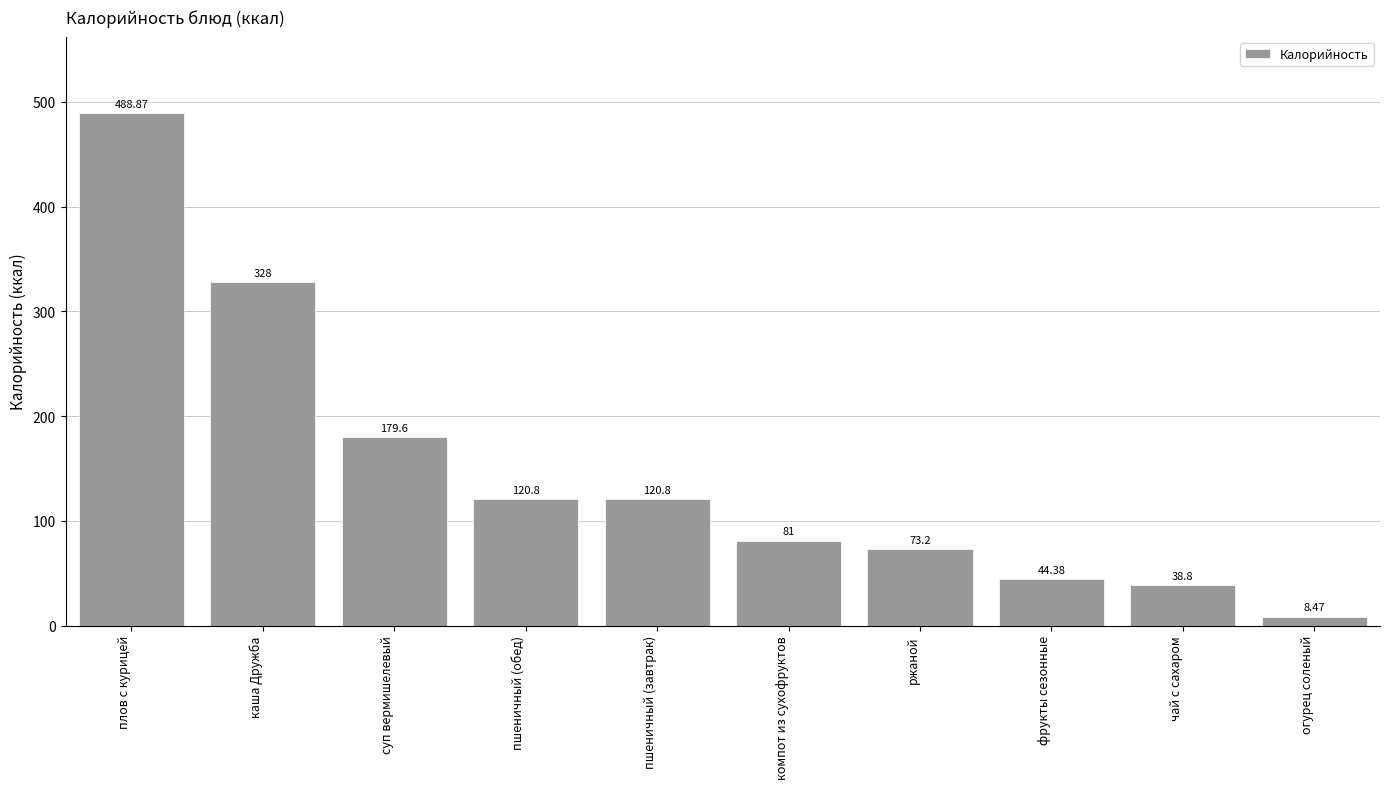

True or false: the data shows 73.2 at ржаной.

True